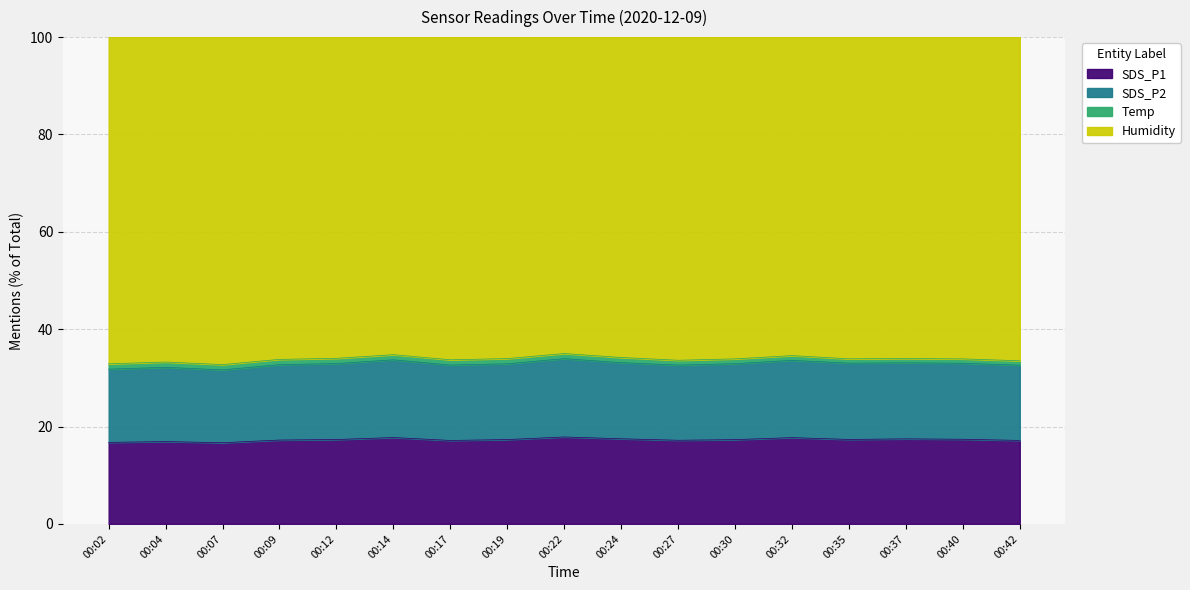

What are all the series names shown in the legend?

SDS_P1, SDS_P2, Temp, Humidity